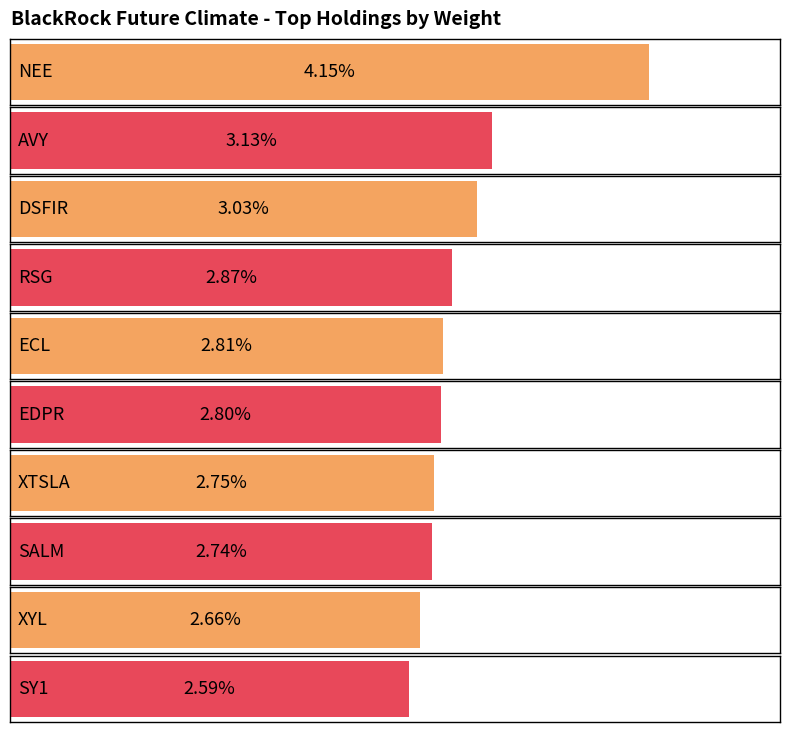

Between AVY and SY1, which is larger?

AVY